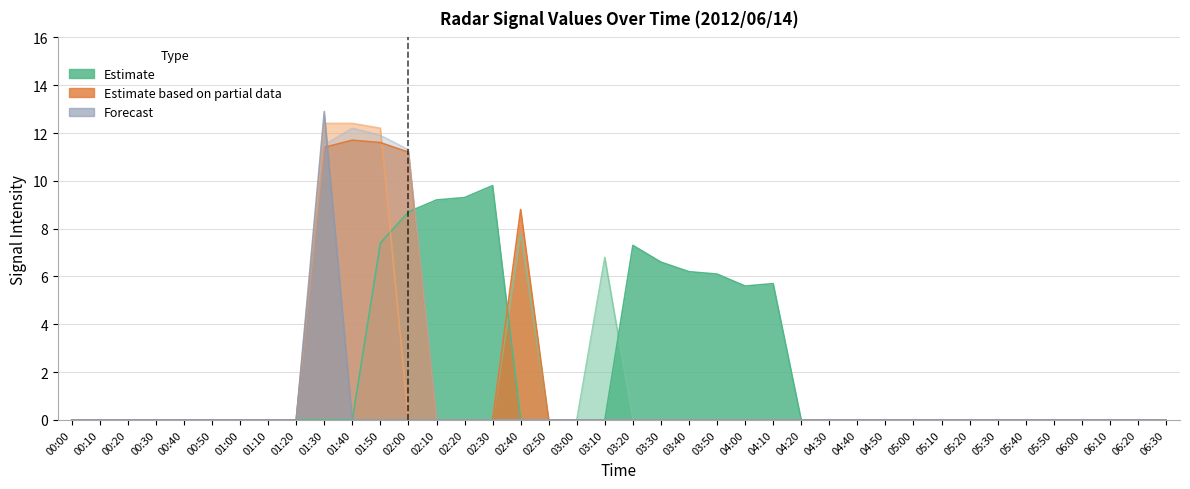

Where is the first local maximum for col_40?

01:40